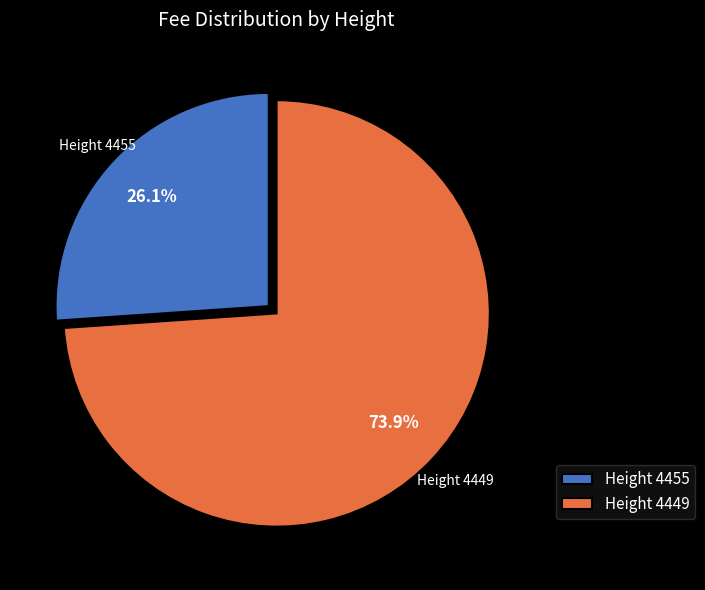

How many segments does this pie chart have?

2